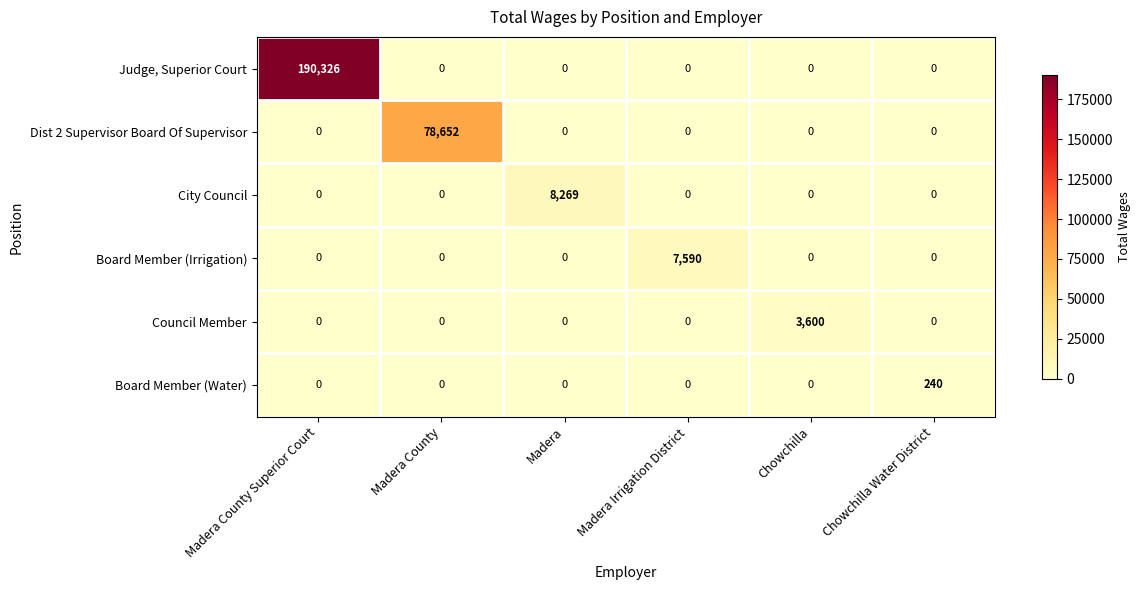

At how many categories does at least one series exceed 33290?

2